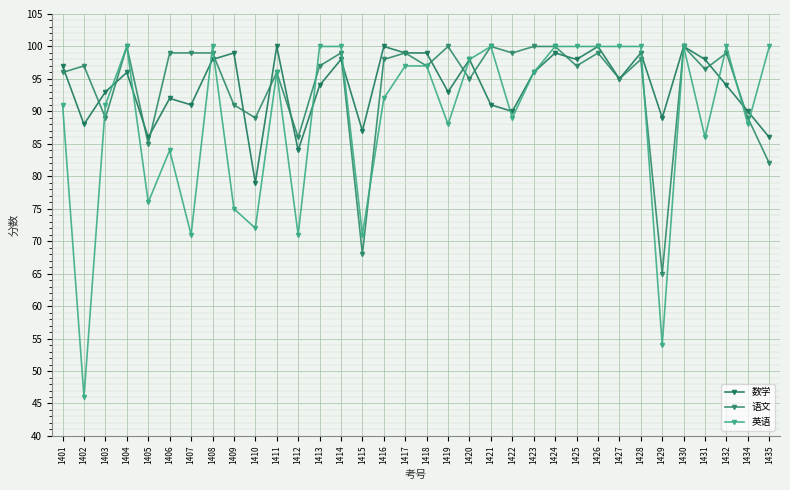

At which label does 英语 first exceed 96?

1404